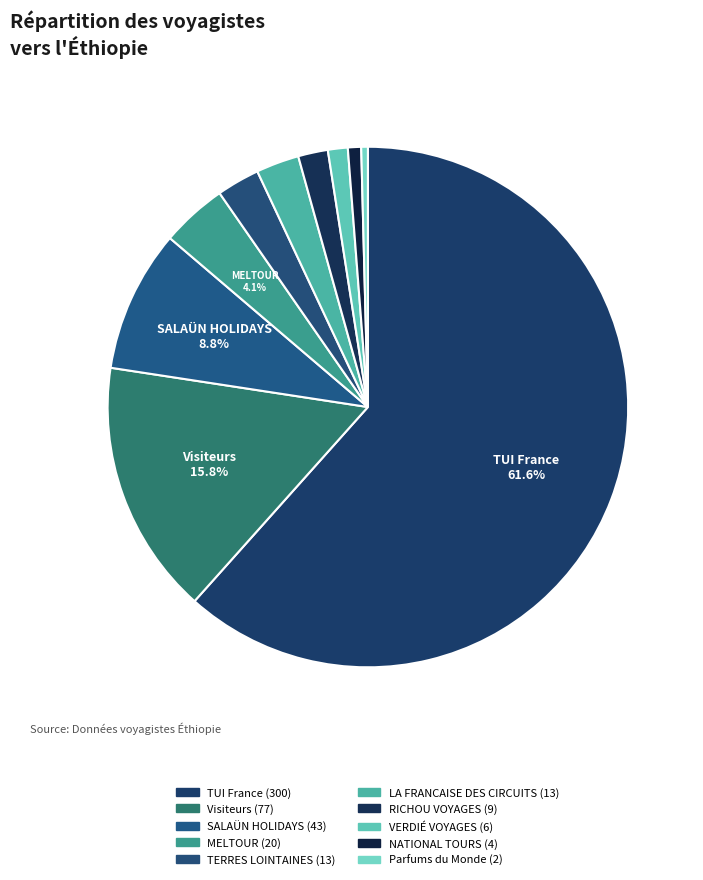

What is the largest slice in the pie chart?

TUI France